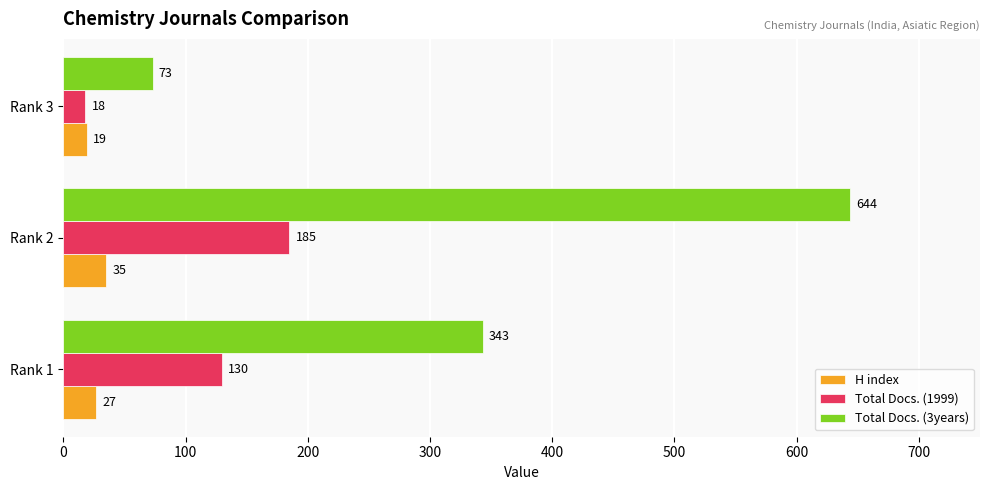

What is the difference between the second highest and minimum values in the Total Docs. (3years) series?

270